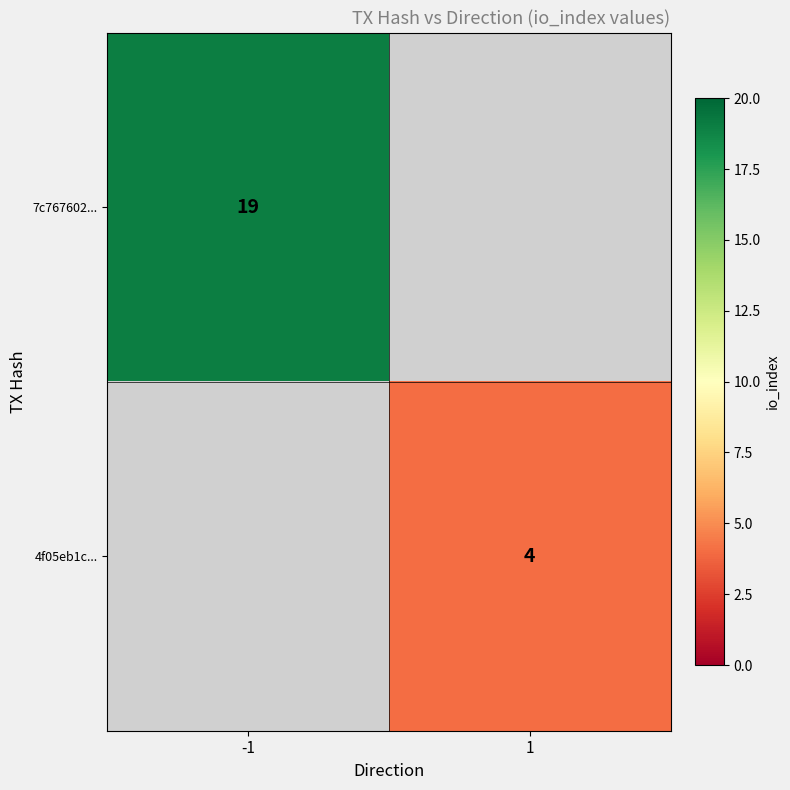

Is it true that 7c767602... equals 19 at -1?

True